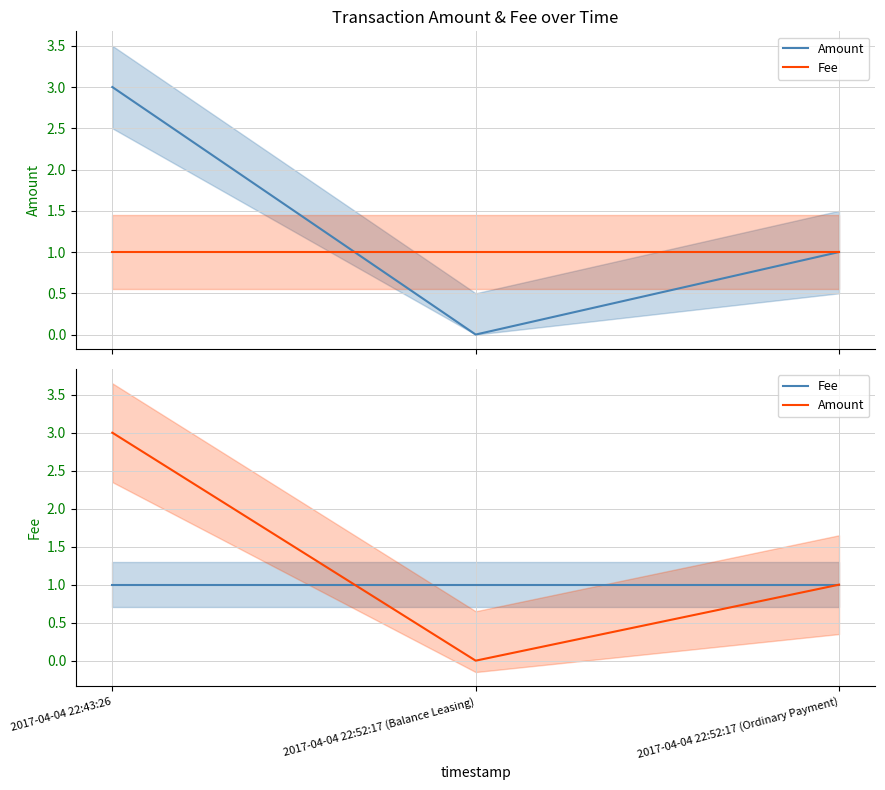

Rank the series at 2017-04-04 22:52:17 (Ordinary Payment) from highest to lowest value.

Amount, Fee